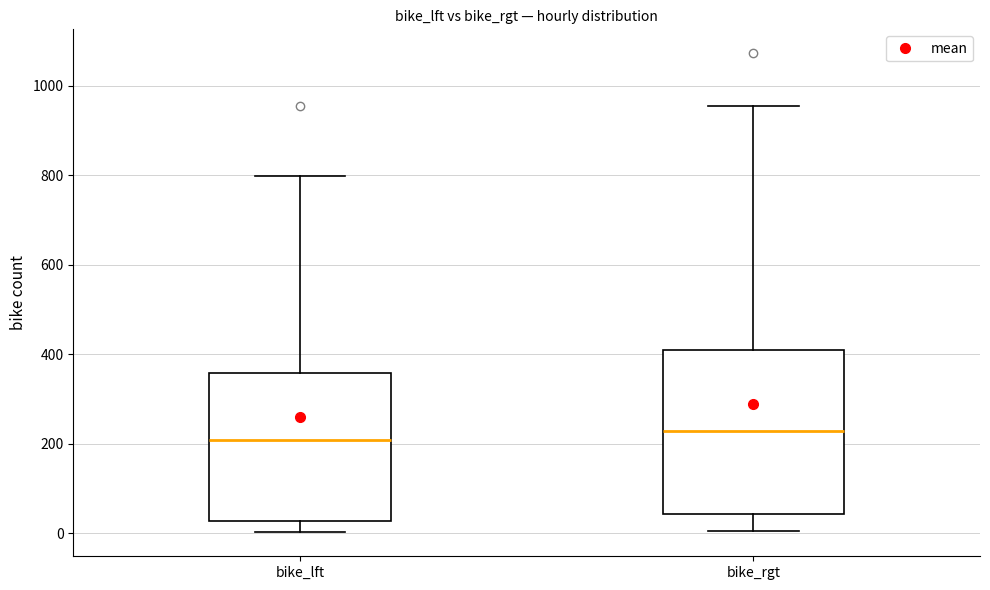

Comparing the boxes themselves (not the whiskers), which one is the tallest?

bike_rgt